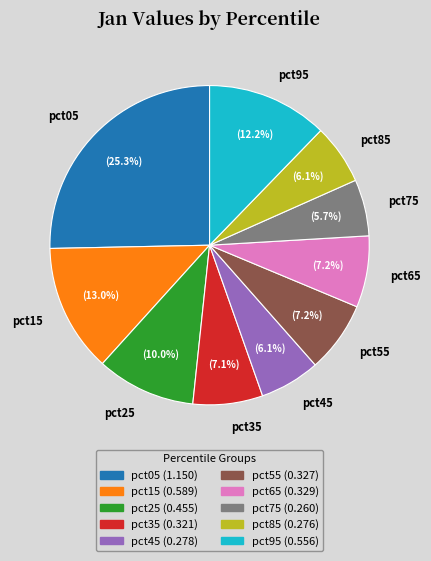

Is pct85 the majority of the pie?

No